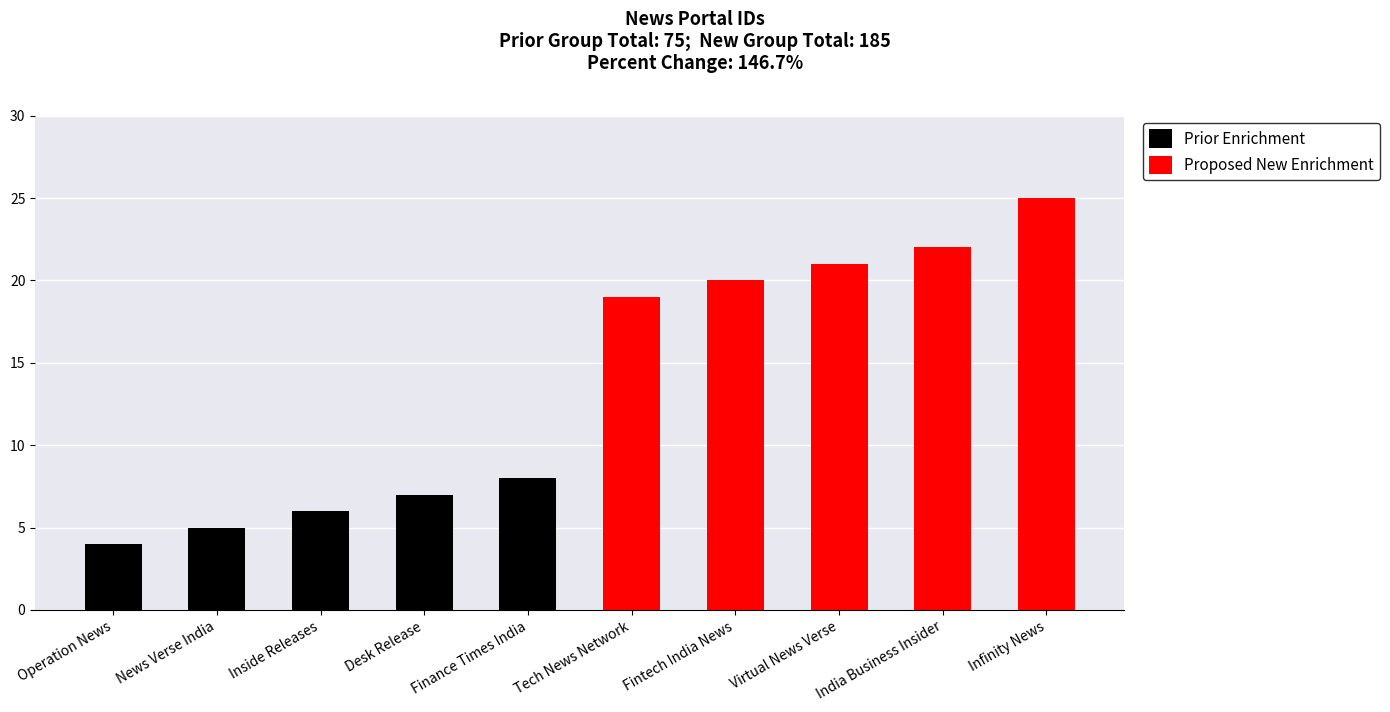

Which series has the largest total across all categories?

Proposed New Enrichment